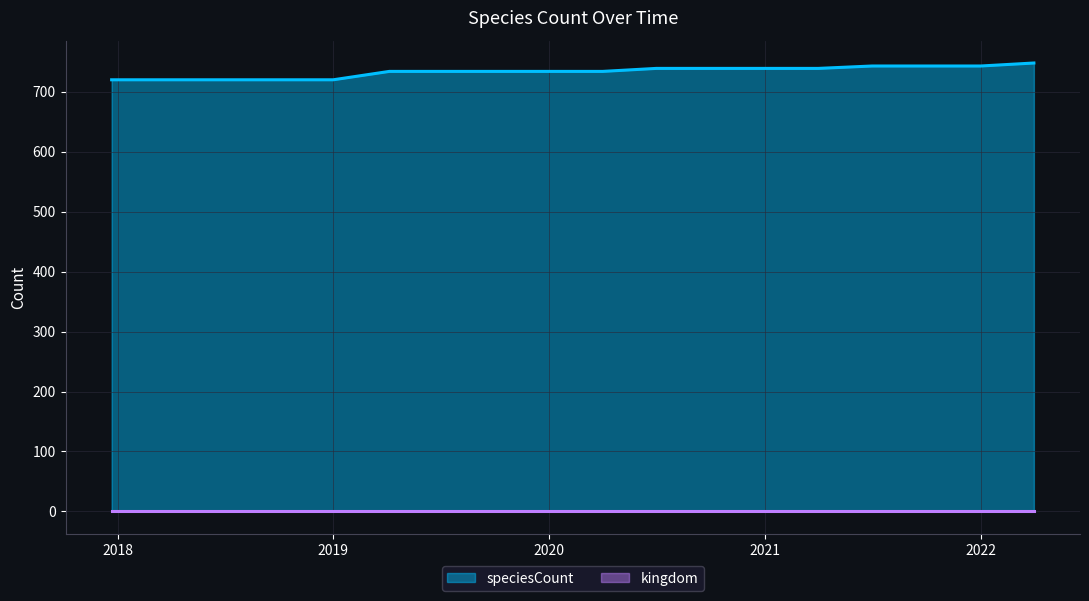

Where is the data nearest to the value 734?

2019-04-06